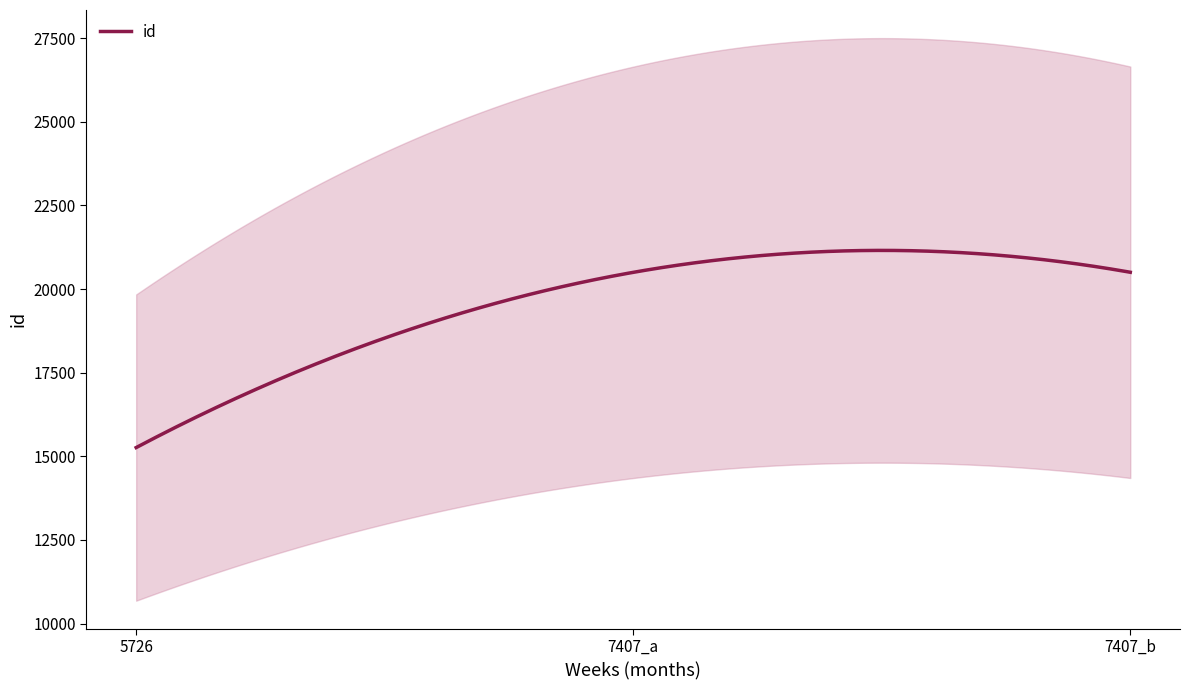

Reading left to right, transcribe all the data shown in this chart.

5726=15260	7407_a=20499	7407_b=20501